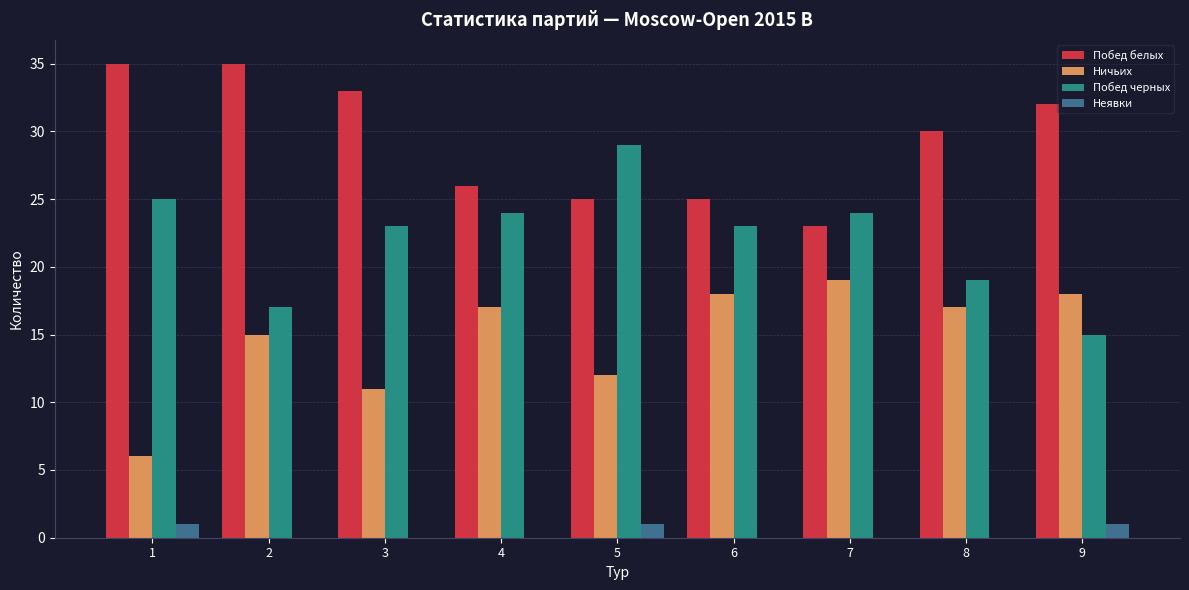

Reading left to right, extract all data points from this chart.

Побед белых: 1=35	2=35	3=33	4=26	5=25	6=25	7=23	8=30	9=32
Ничьих: 1=6	2=15	3=11	4=17	5=12	6=18	7=19	8=17	9=18
Побед черных: 1=25	2=17	3=23	4=24	5=29	6=23	7=24	8=19	9=15
Неявки: 1=1	2=0	3=0	4=0	5=1	6=0	7=0	8=0	9=1